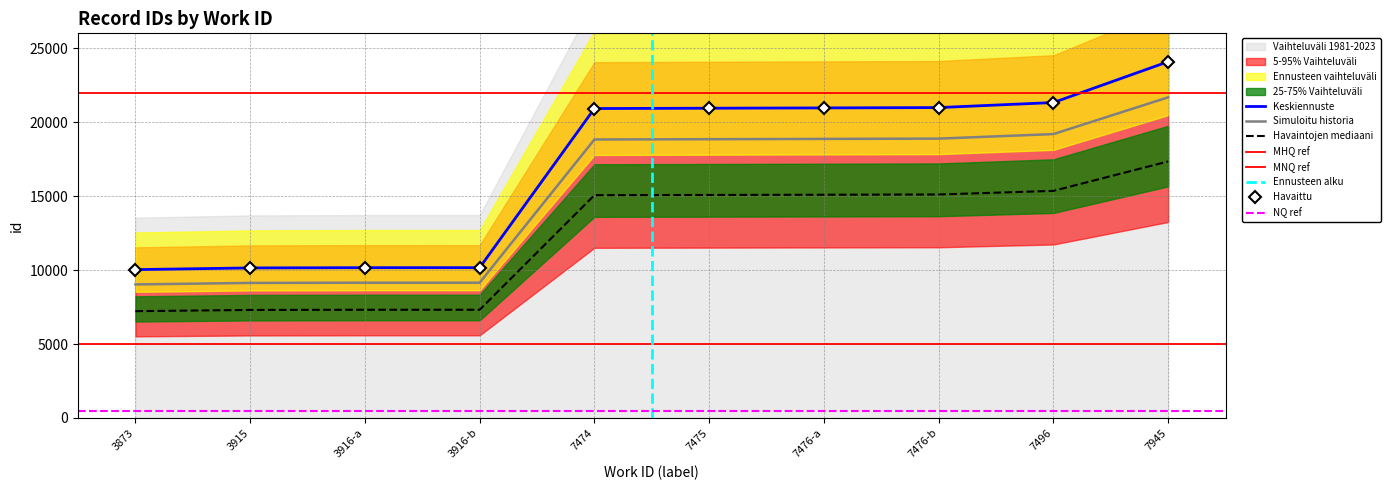

True or false: the data shows 10033 at 7475.

False